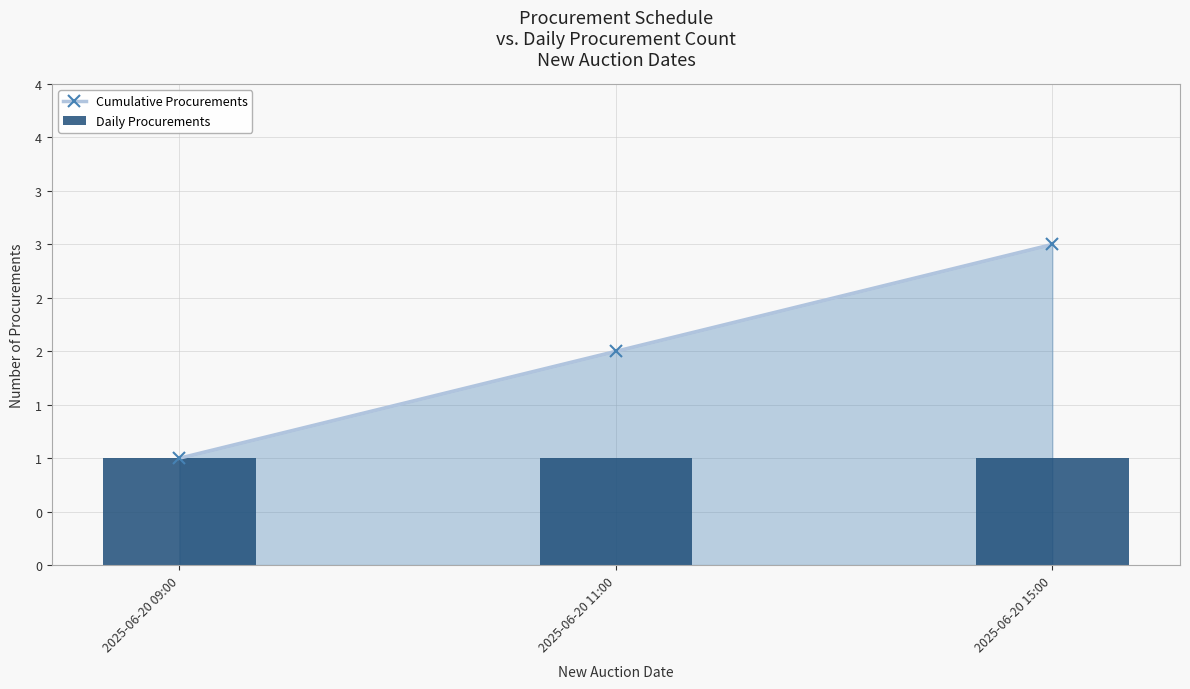

At which category does the chart reach its minimum across all series?

2025-06-20 09:00